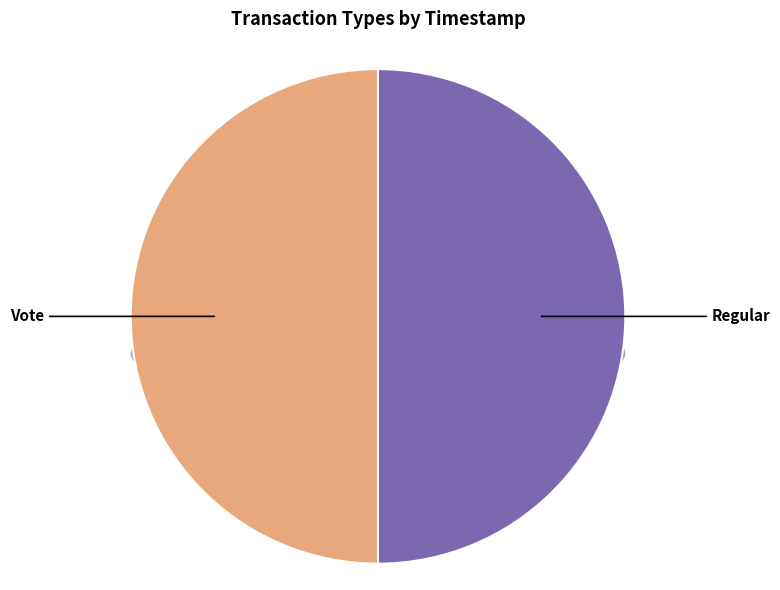

To the nearest percent, what is the average slice percentage?

50%